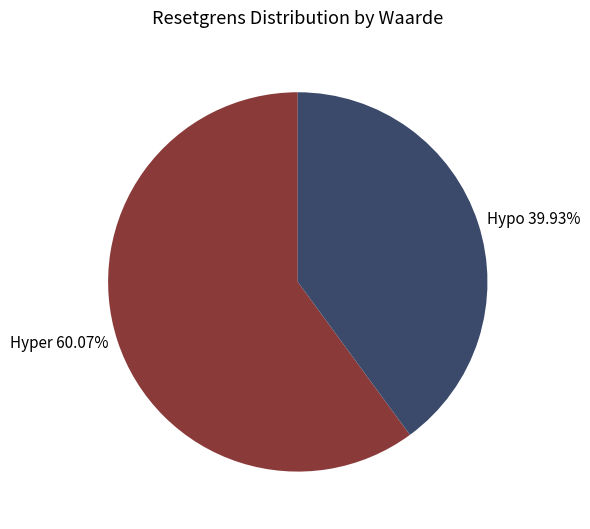

Rank the categories by value from lowest to highest.

Hypo 39.93%, Hyper 60.07%